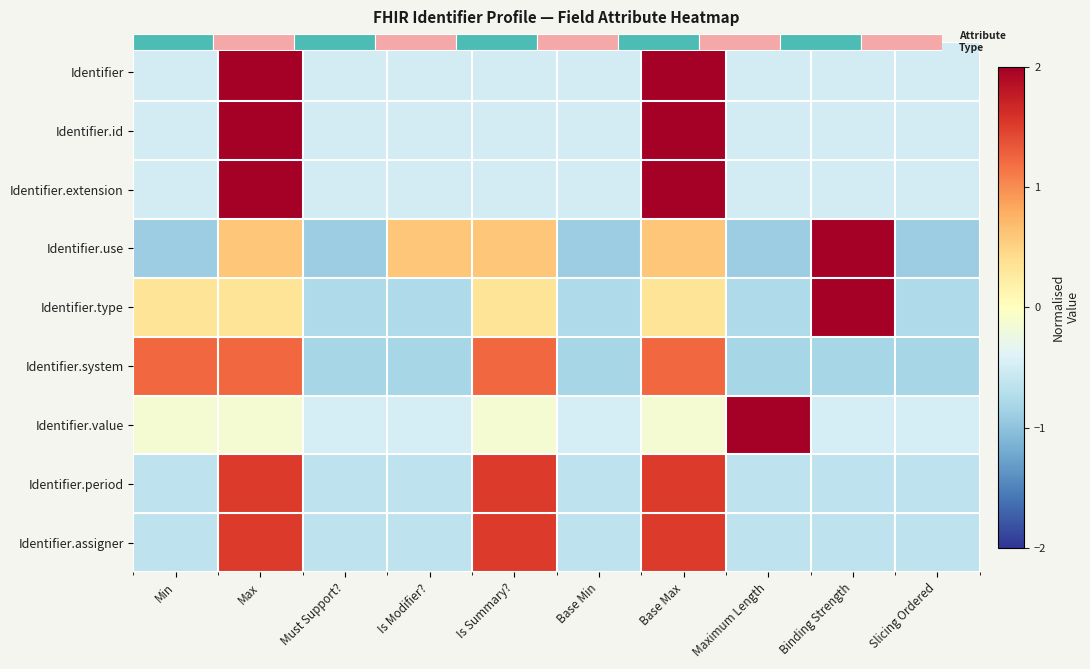

At Is Modifier?, list the series in order from smallest to largest.

Identifier.system, Identifier.type, Identifier.period, Identifier.assigner, Identifier, Identifier.extension, Identifier.id, Identifier.value, Identifier.use